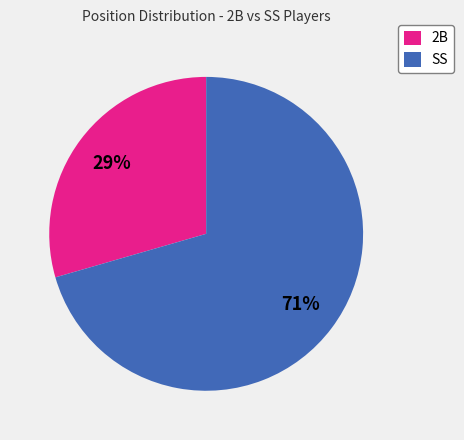

Which has a higher value, 2B or SS?

SS